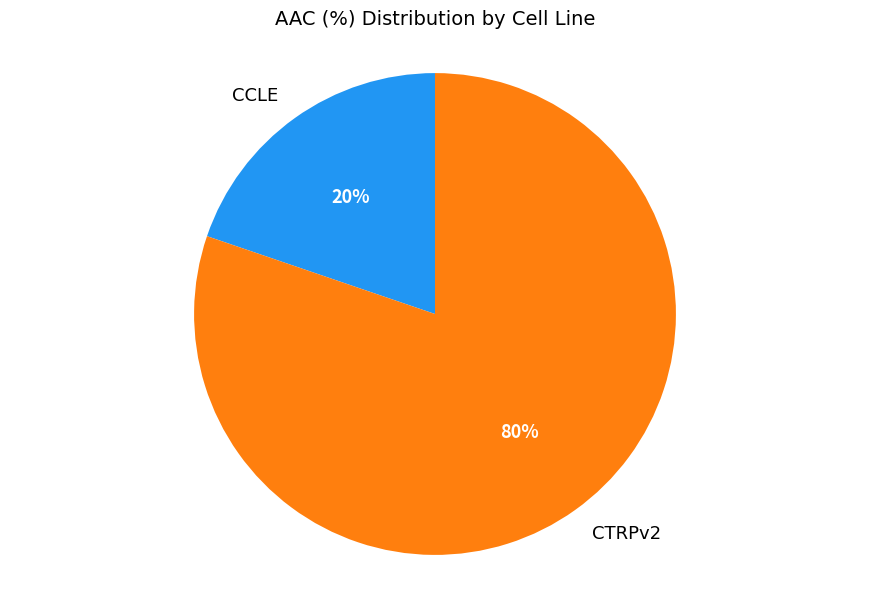

Is the sum of CCLE and CTRPv2 greater than half?

Yes